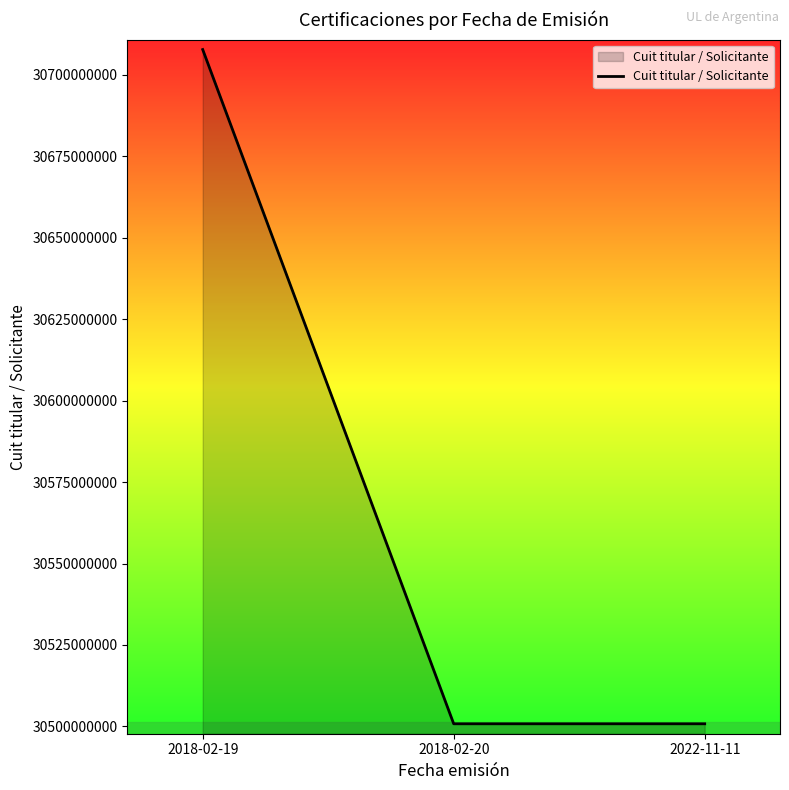

How many values exceed 30500811435?

1